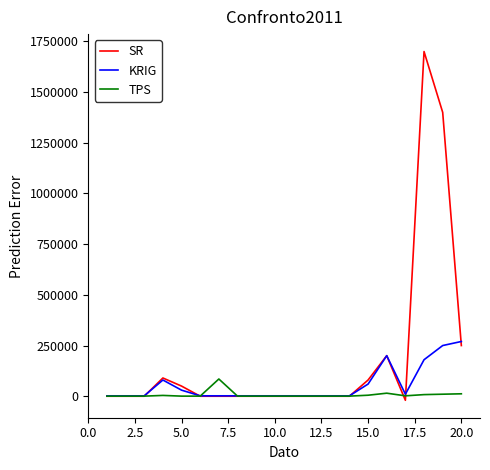

Which series has the largest total across all categories?

SR